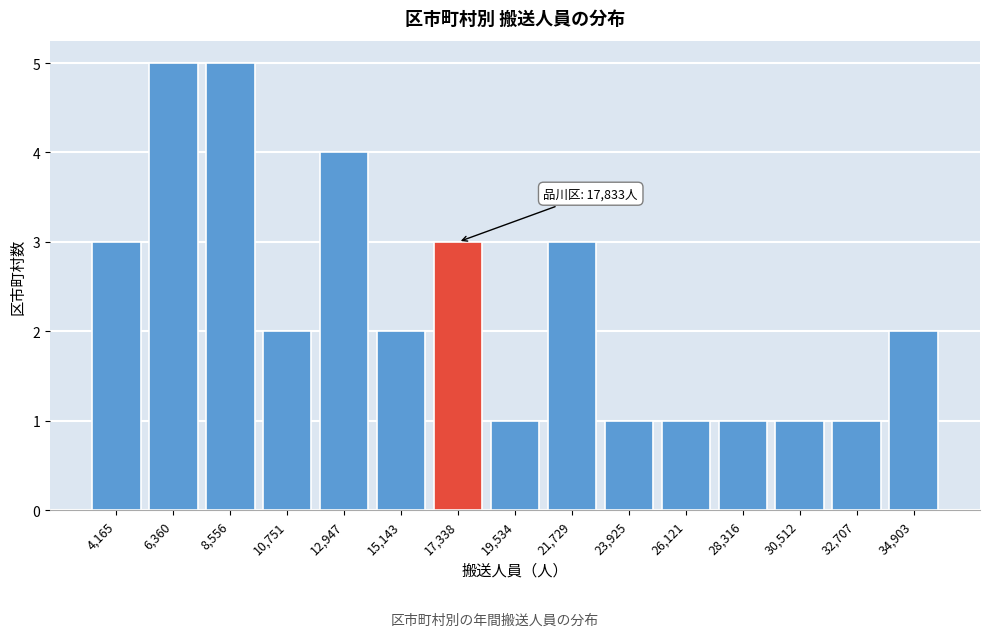

Reading left to right, transcribe all the data shown in this chart.

4,165=3	6,360=5	8,556=5	10,751=2	12,947=4	15,143=2	17,338=3	19,534=1	21,729=3	23,925=1	26,121=1	28,316=1	30,512=1	32,707=1	34,903=2